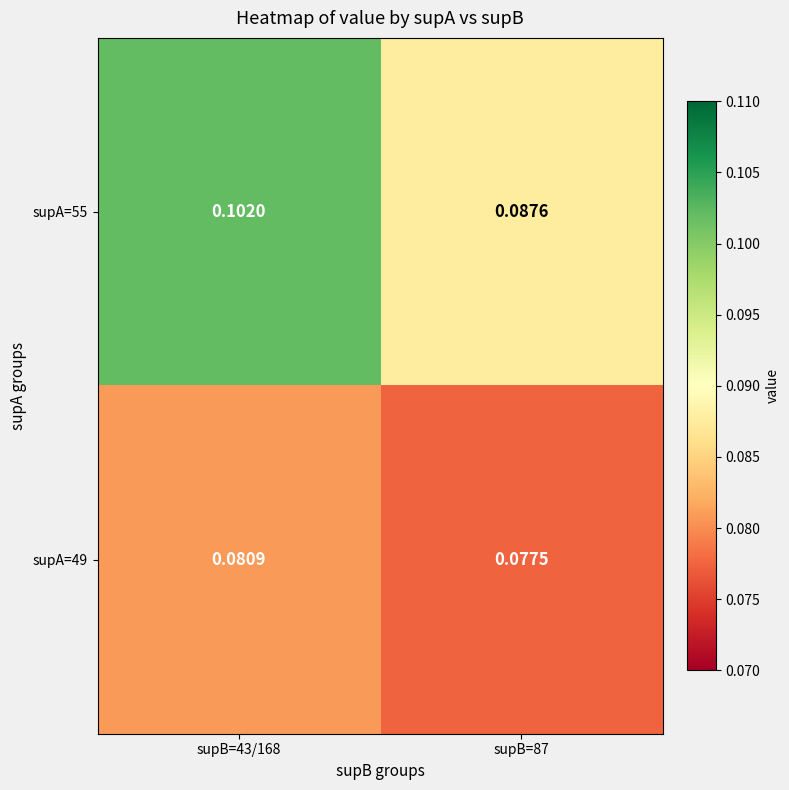

Which series has the largest total across all categories?

supA=55